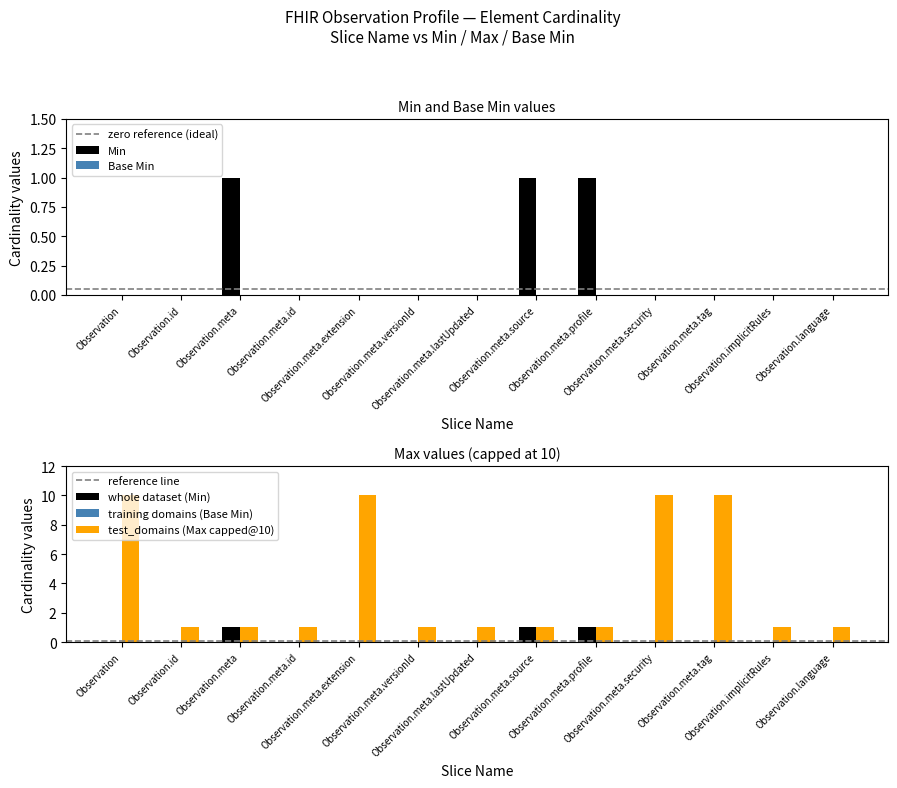

What position from the left is Observation.language?

13